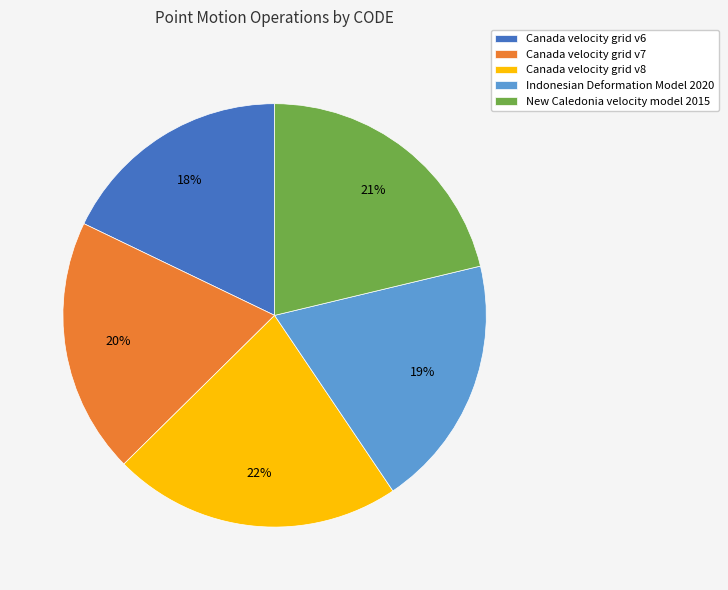

Which category has the biggest portion of the pie?

Canada velocity grid v8